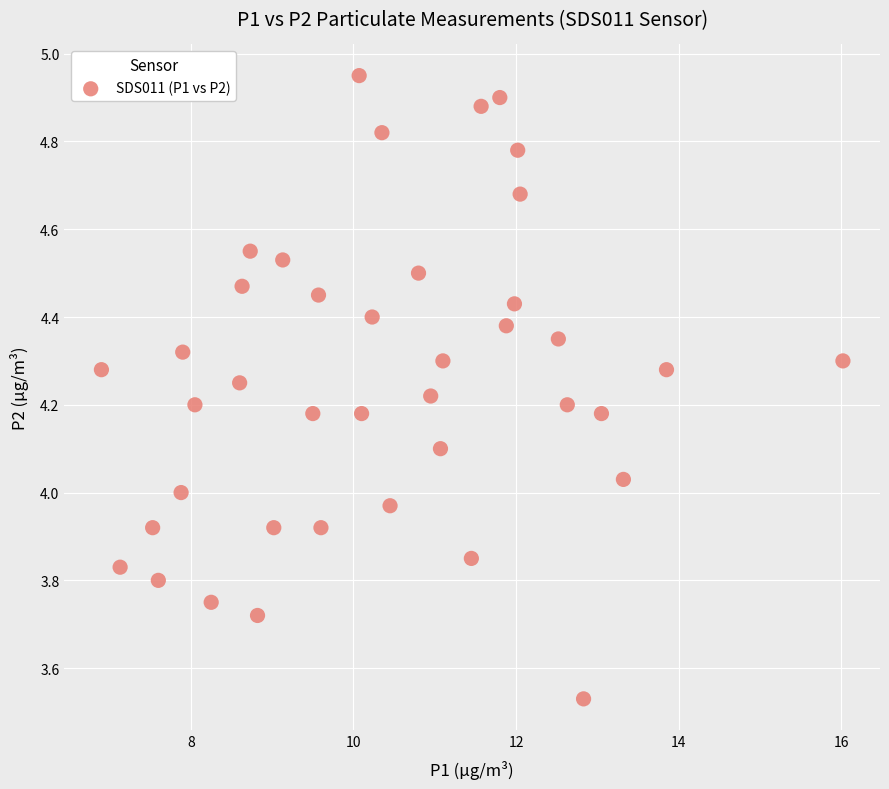

What is the range of Y values (max minus min)?

1.4